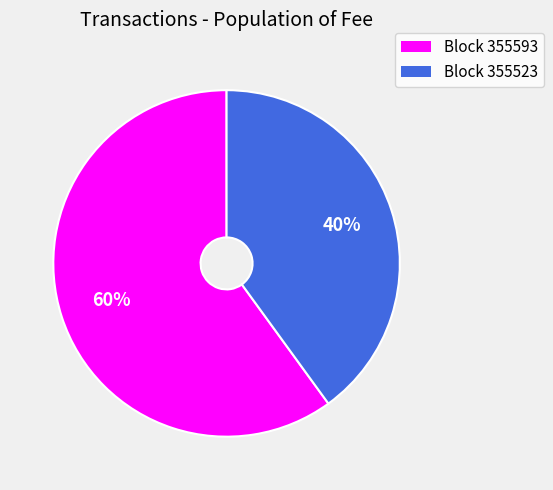

Rank the categories by value from highest to lowest.

Block 355593, Block 355523